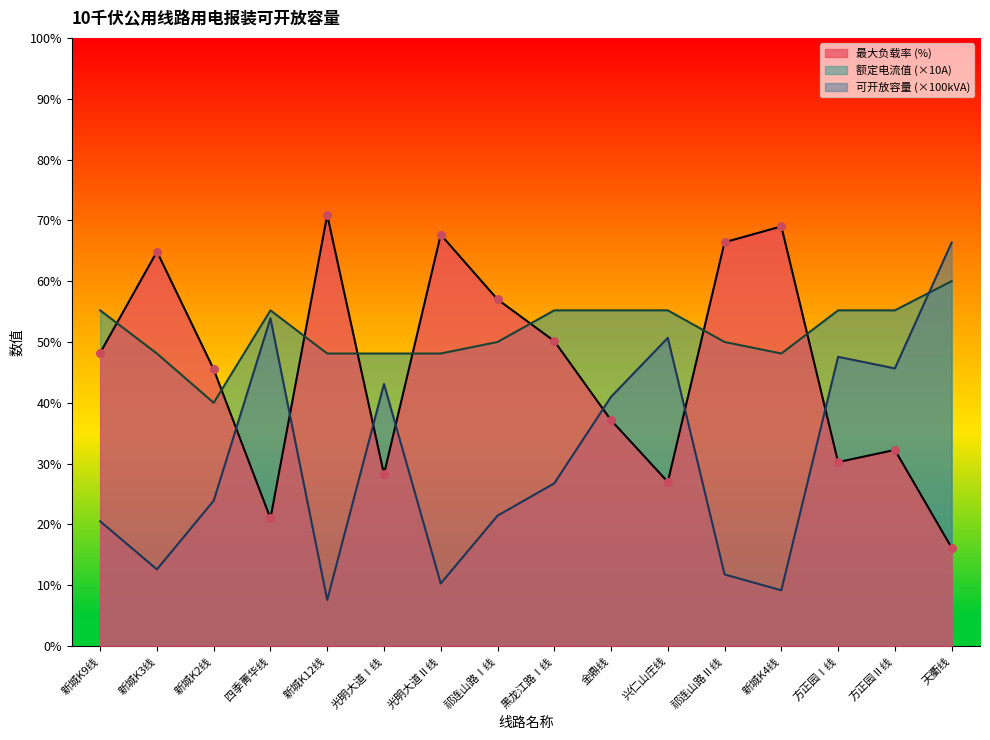

Is the value of 用电报装可开放容量 at 光明大道Ⅱ线 greater than the value of 最大负载率 at 兴仁山庄线?

No